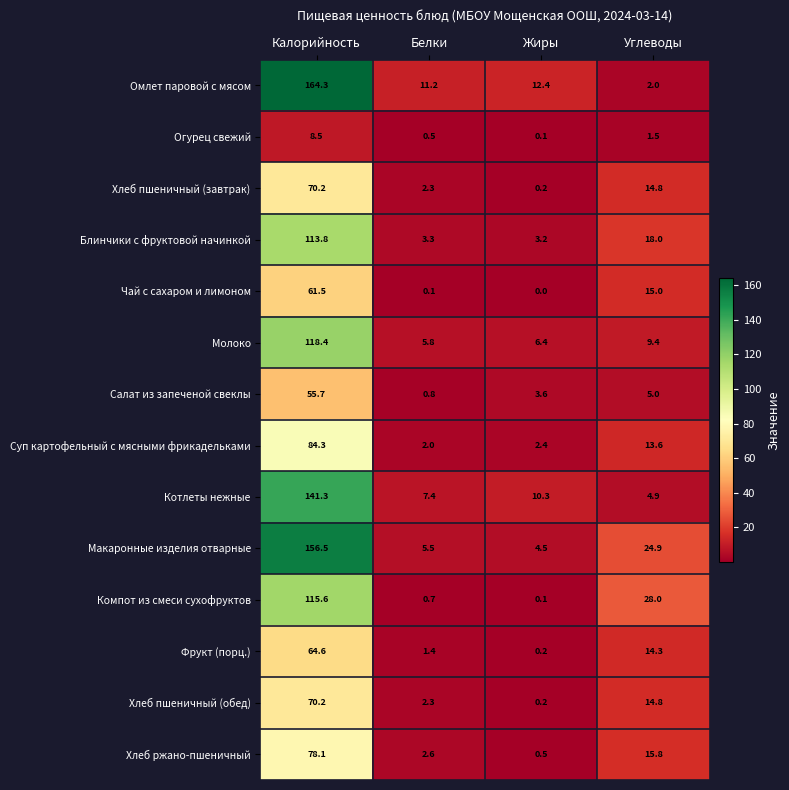

Which label corresponds to the smallest value in the chart?

Жиры